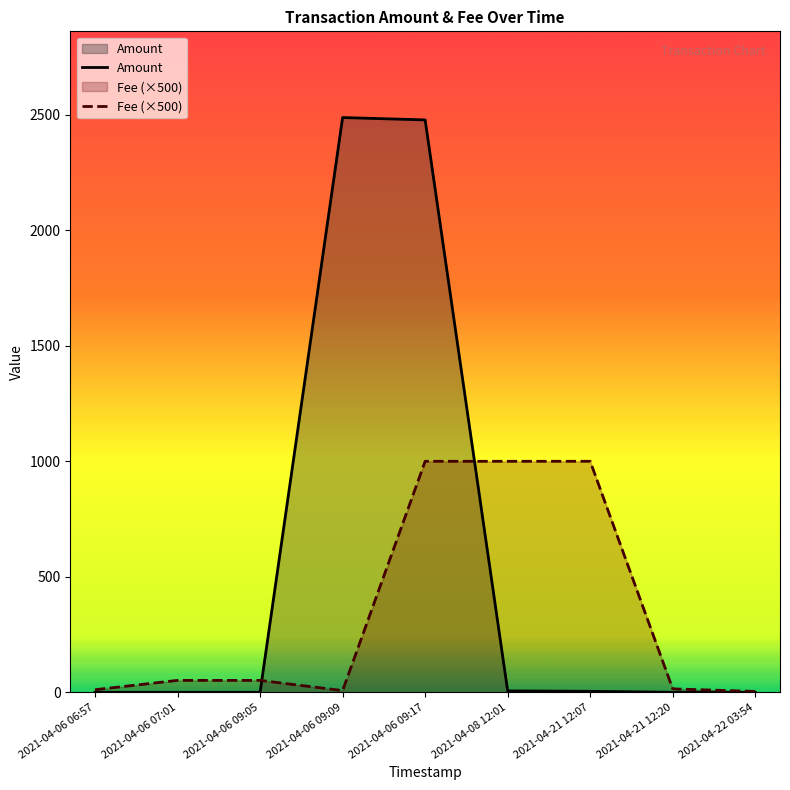

Rank the series by their average value, from lowest to highest.

Fee (×500), Amount